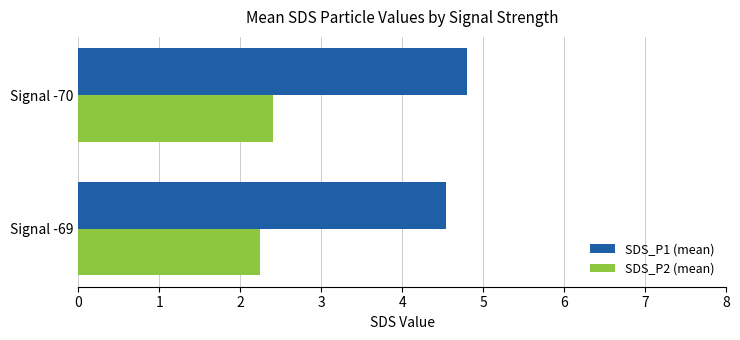

At which category is the sum across all series the highest?

Signal -70